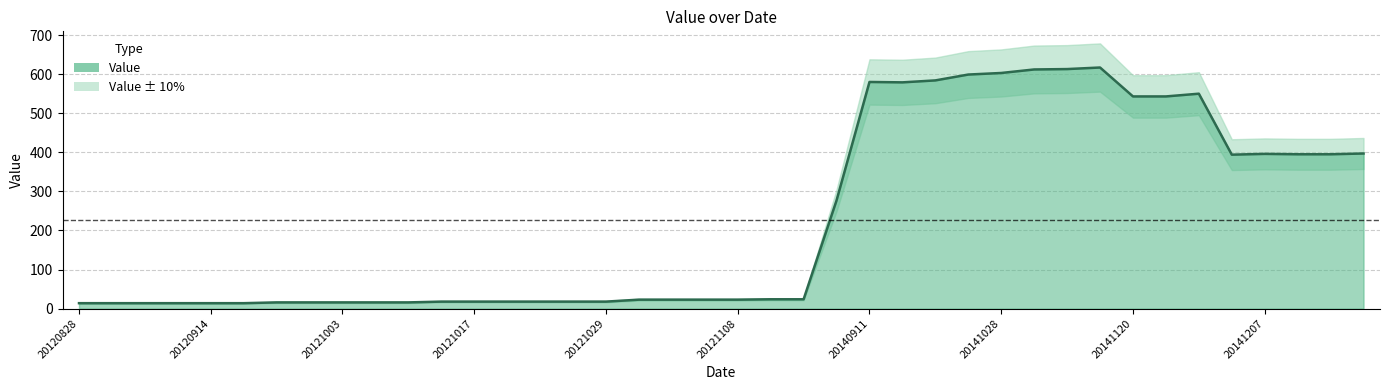

At which category does the chart reach its peak across all series?

20141115